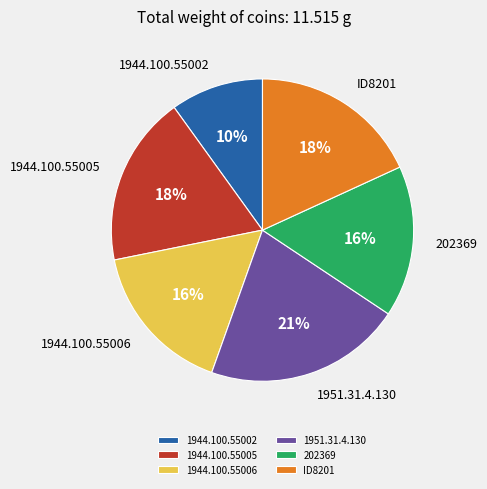

Does any single category account for the majority?

No